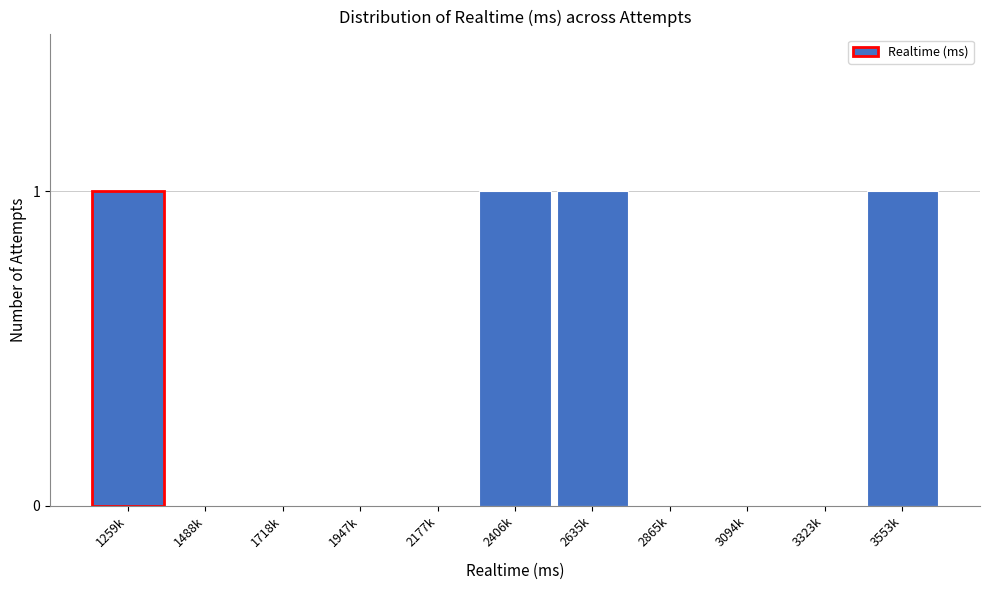

Reading left to right, list all the values displayed in this chart.

1259k=1	1488k=0	1718k=0	1947k=0	2177k=0	2406k=1	2635k=1	2865k=0	3094k=0	3323k=0	3553k=1